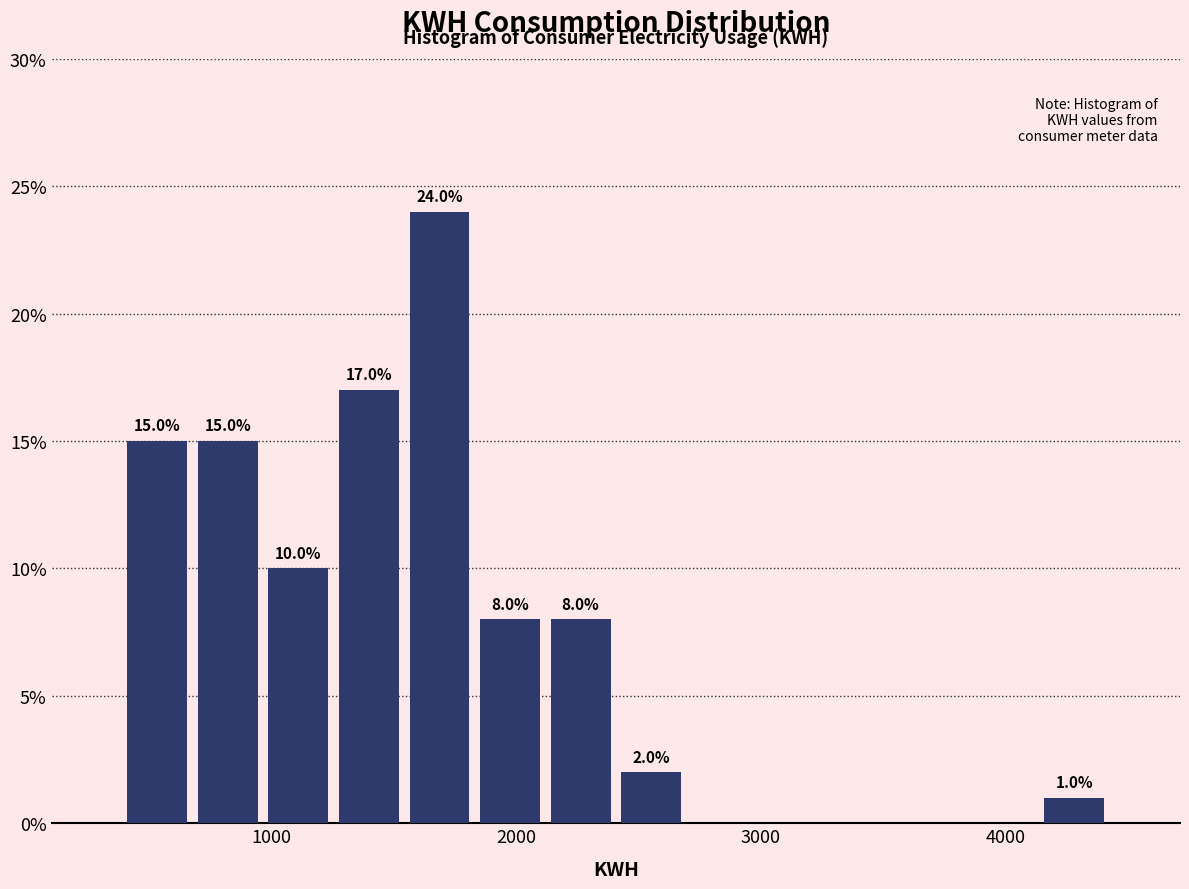

Around what value on the x-axis is the tallest bar? Give the approximate position of its centre, as read against the axis.

1700